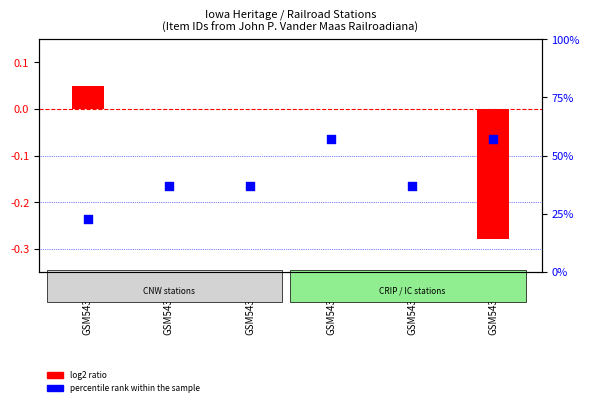

Which series reaches the minimum Y coordinate?

log2 ratio